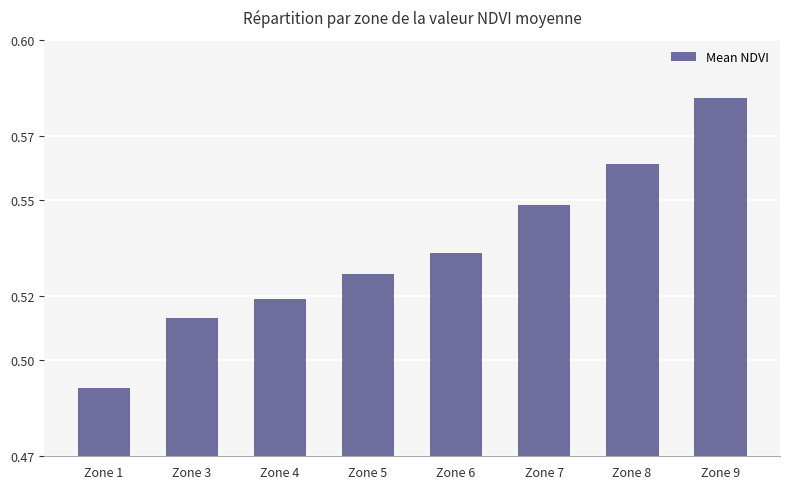

At which category does the chart reach its peak across all series?

Zone 9